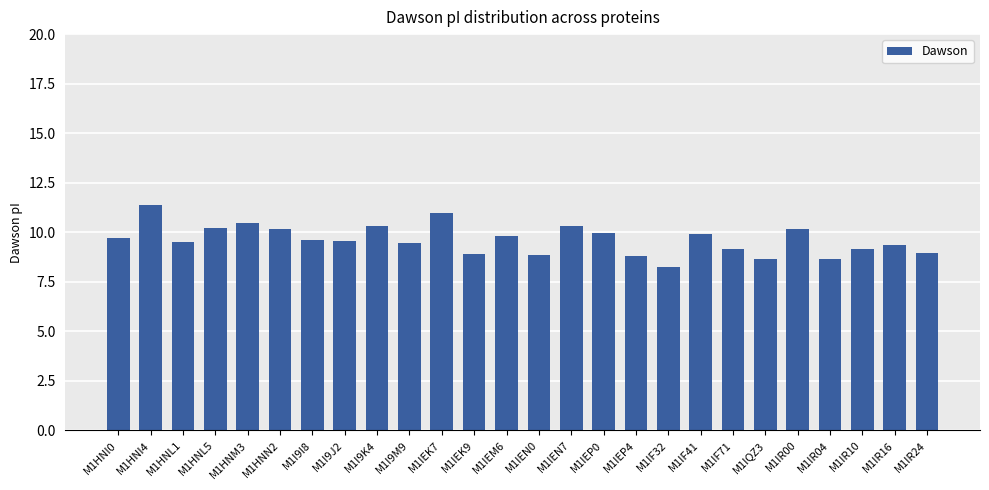

What is the label of the 5th bar from the left?

M1HNM3